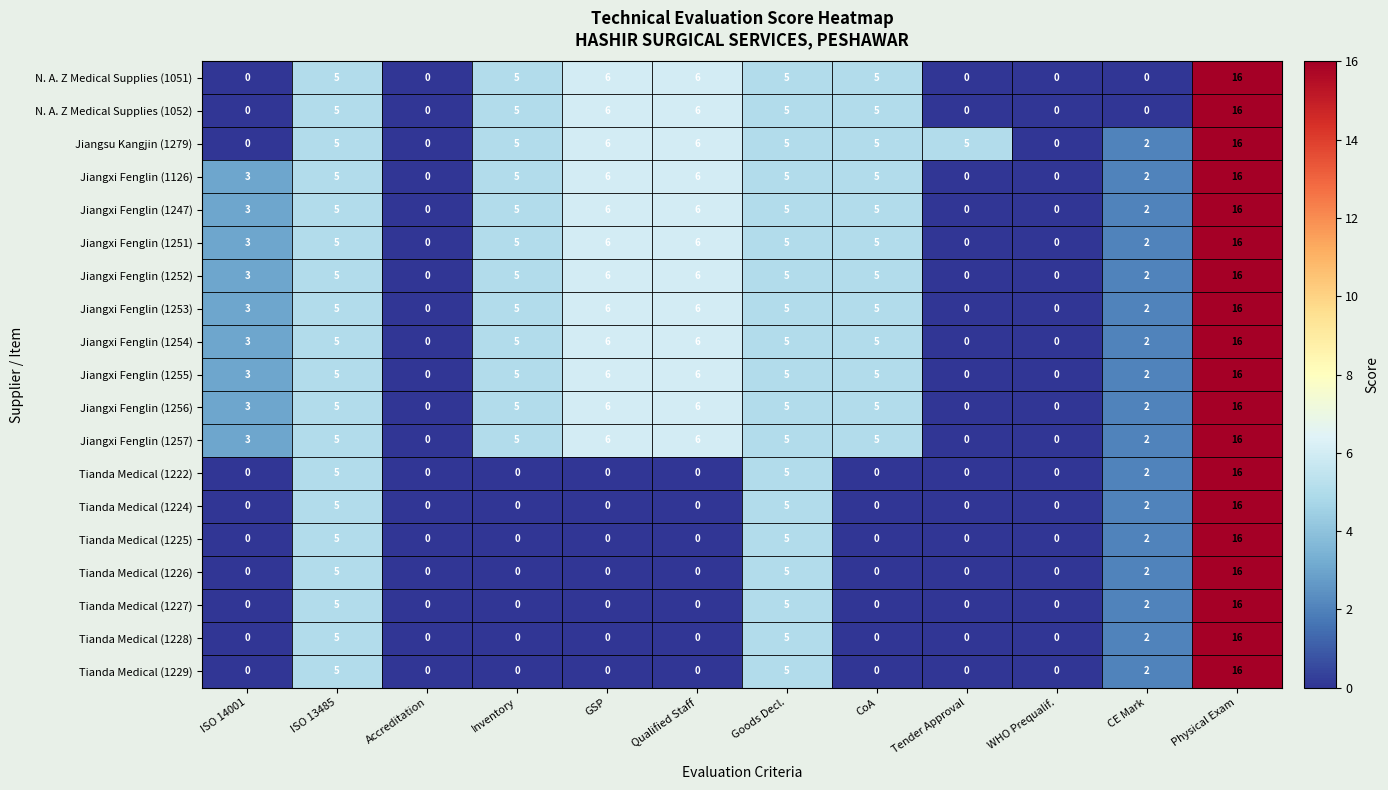

At which category is the sum across all series the highest?

Physical Exam